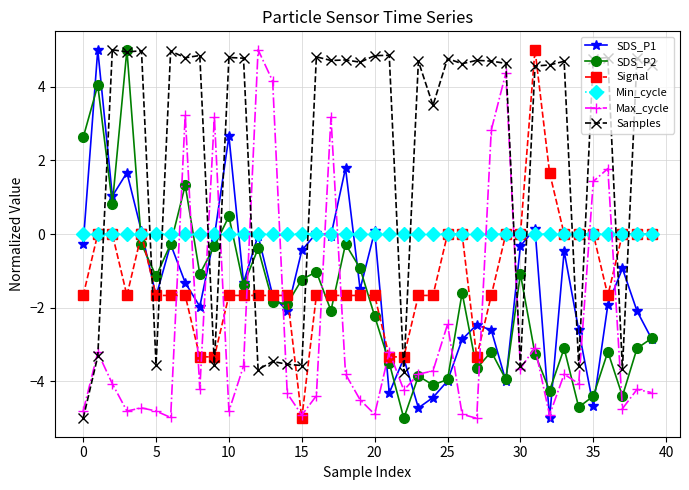

True or false: Max_cycle has more than 1 interior local peaks.

True